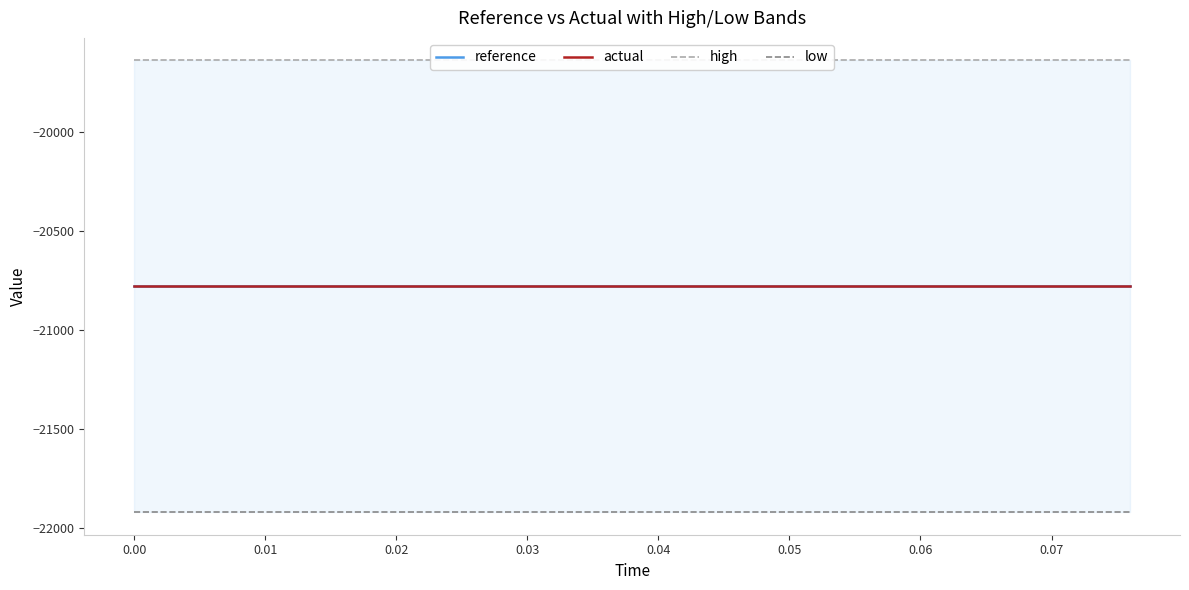

True or false: high and actual intersect in this chart.

False